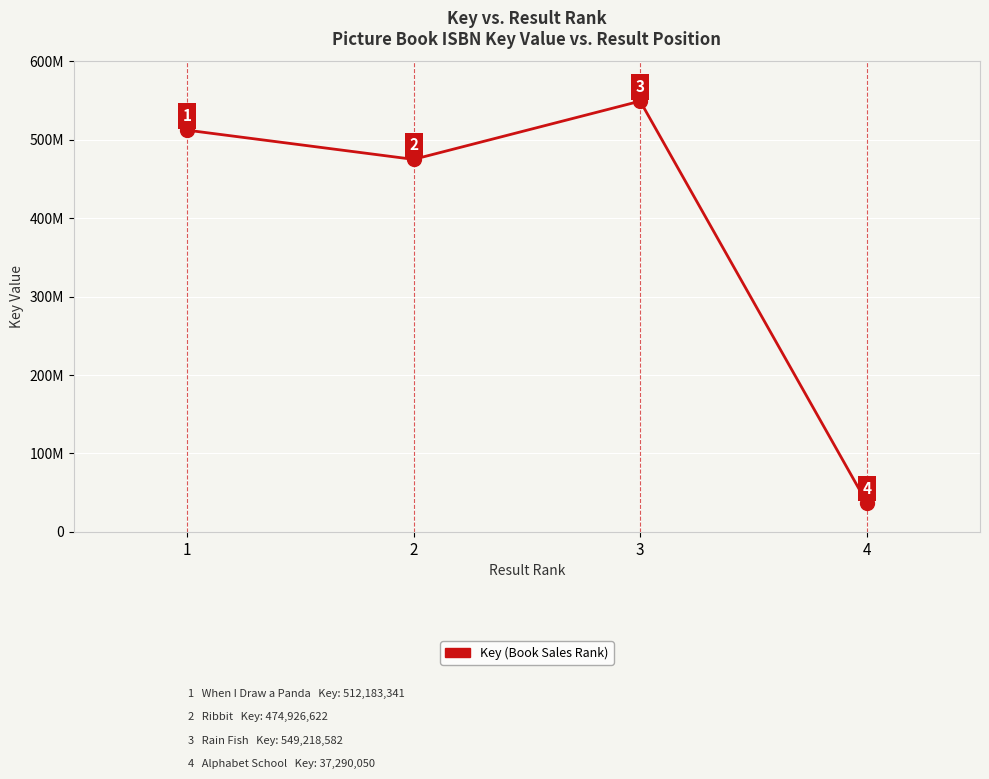

List the labels in order of value, largest first.

3, 1, 2, 4